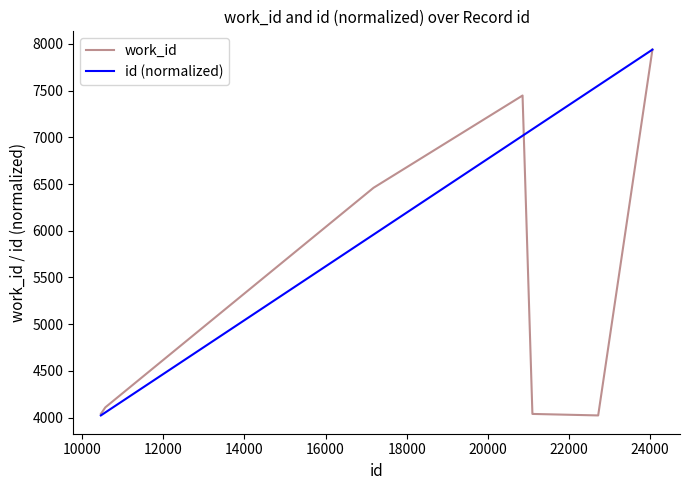

List the series in order of their overall mean, lowest first.

work_id, id (normalized)